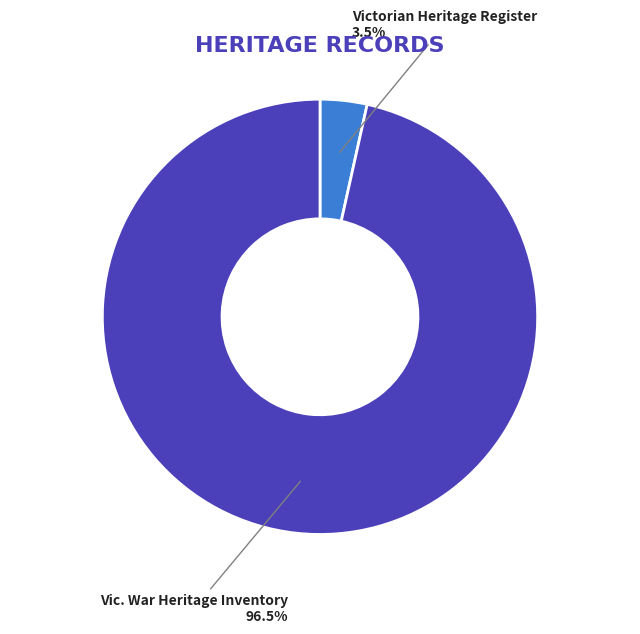

What is the majority slice?

Vic. War Heritage Inventory